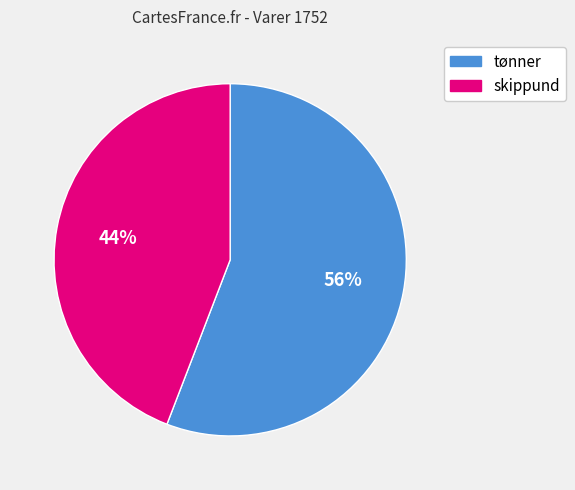

Is there any slice that represents more than half of the pie?

Yes